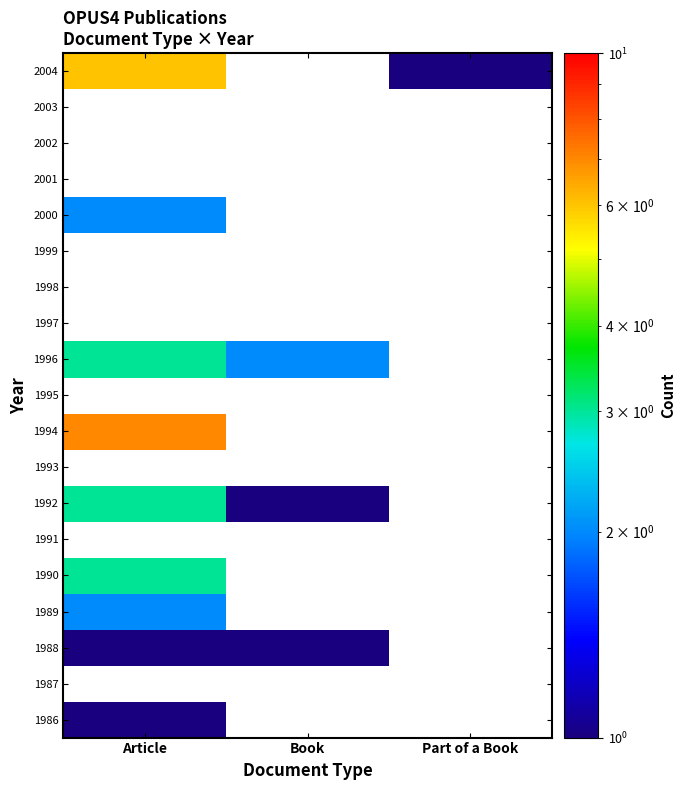

Between Part of a Book and Book, which is larger?

Part of a Book